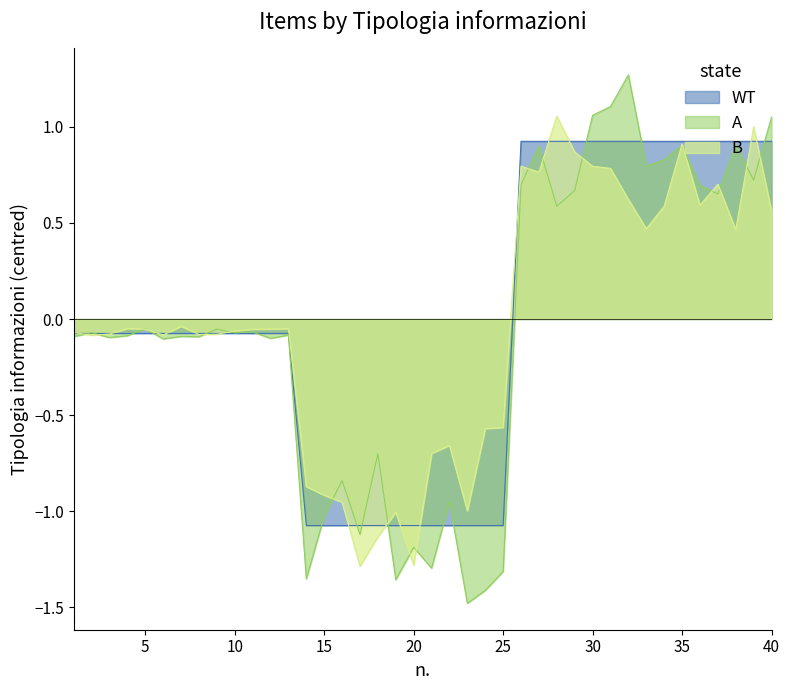

Is it true that WT equals -0.1 at 5?

True